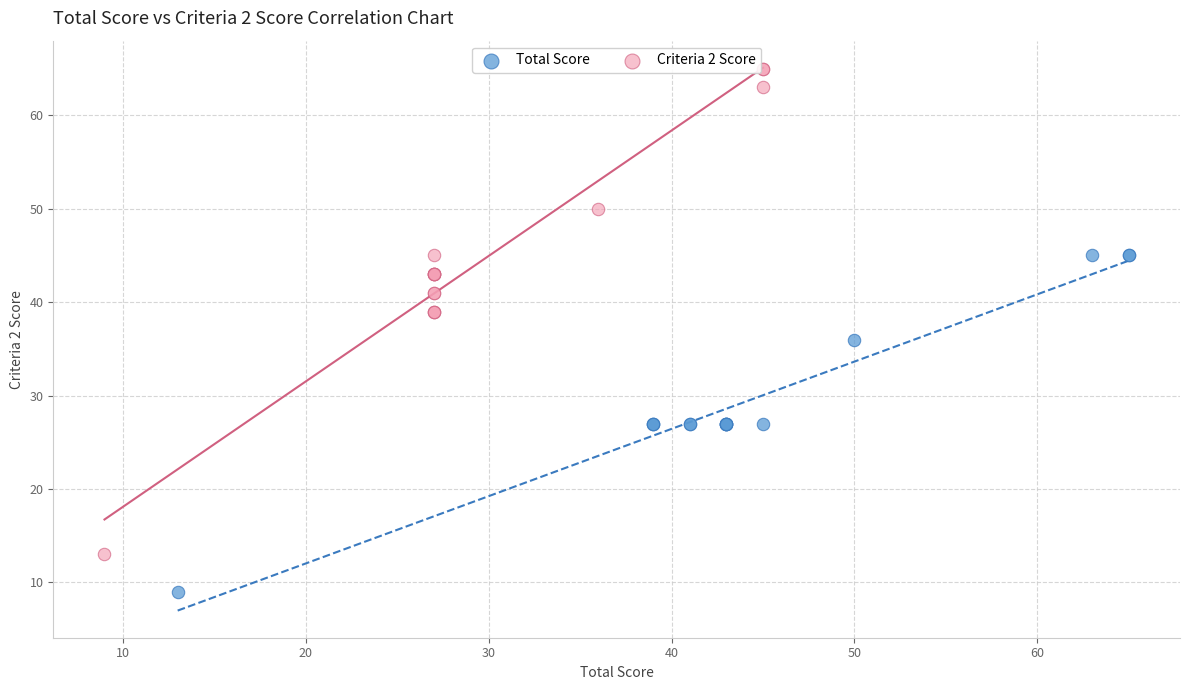

Which series contains the highest Y value?

Criteria 2 Score